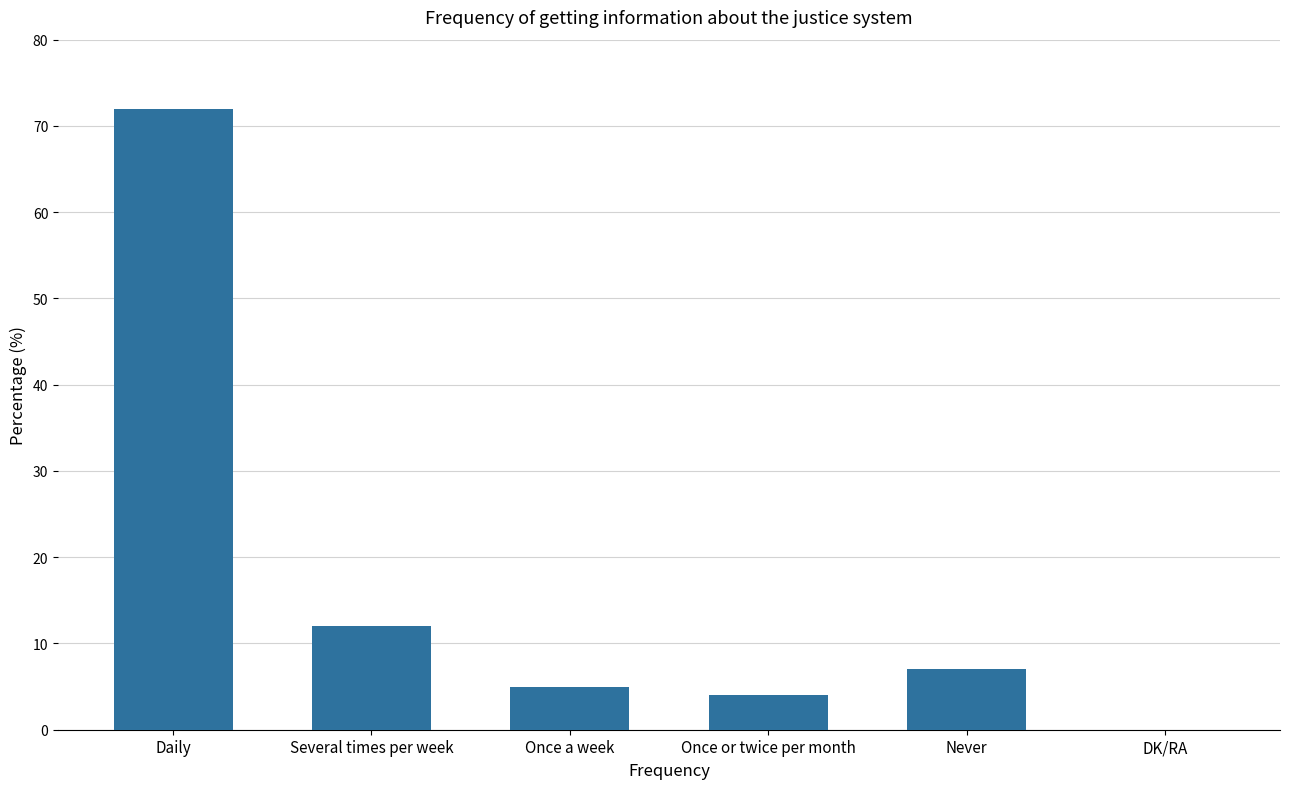

The value at Once a week is 5. True or false?

True